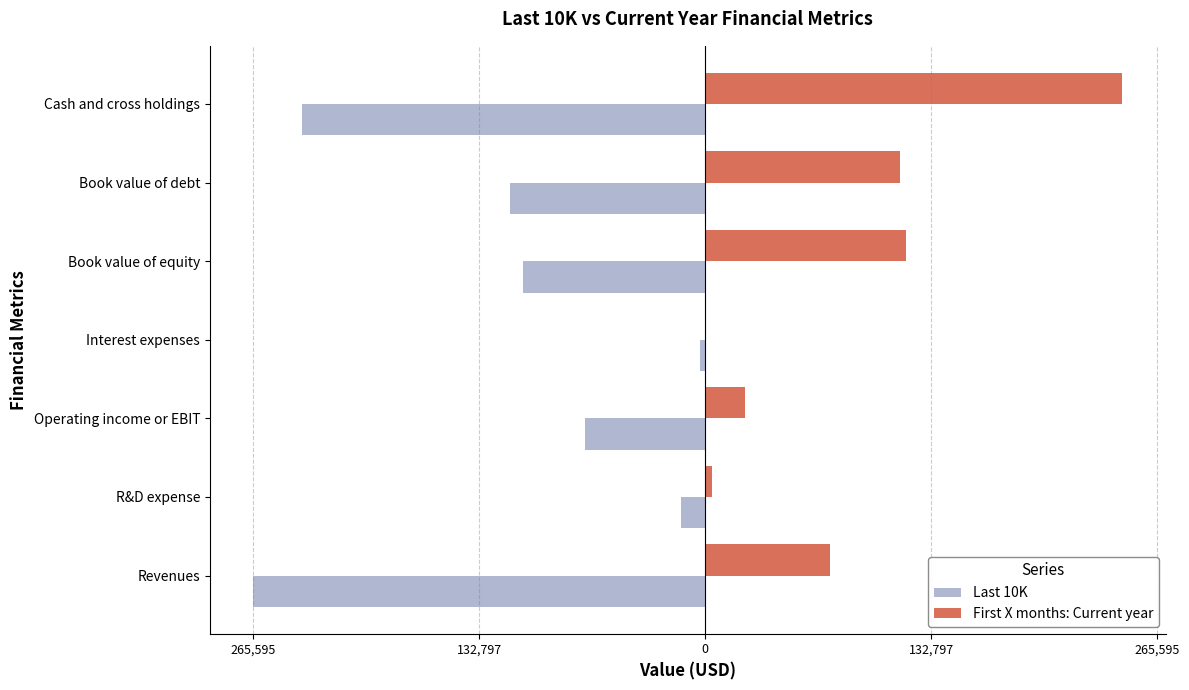

What is the smallest value displayed?

-265595